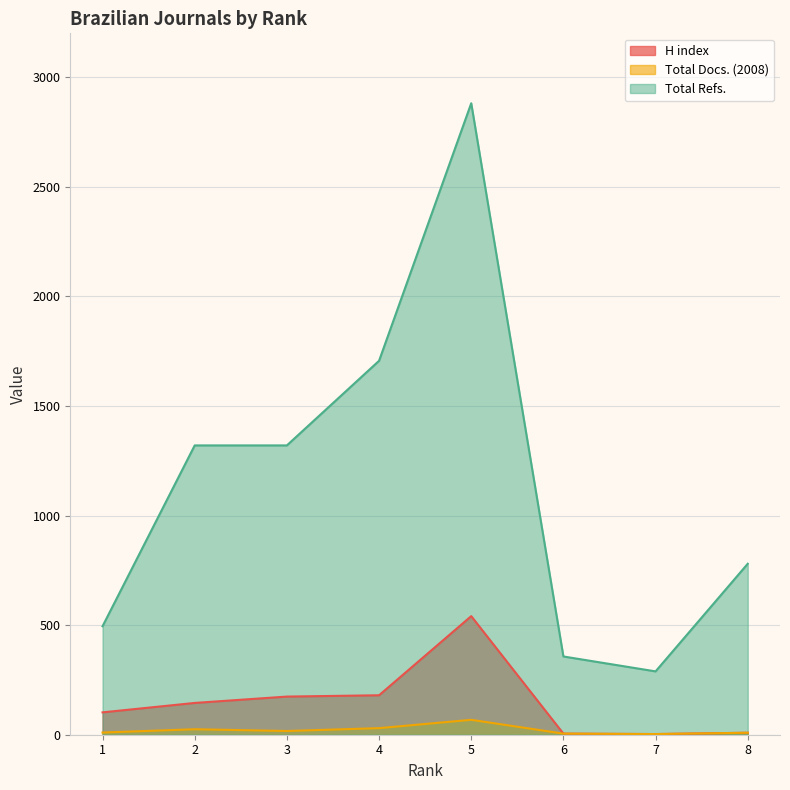

At which category does H index reach its first local peak?

5